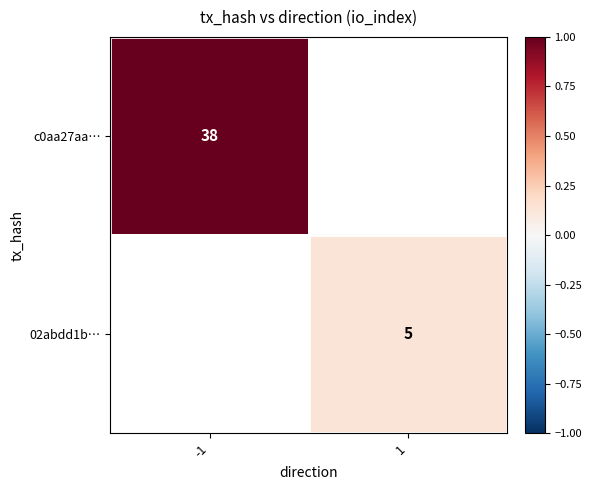

Is it true that c0aa27aa… equals 1.3 at -1?

False